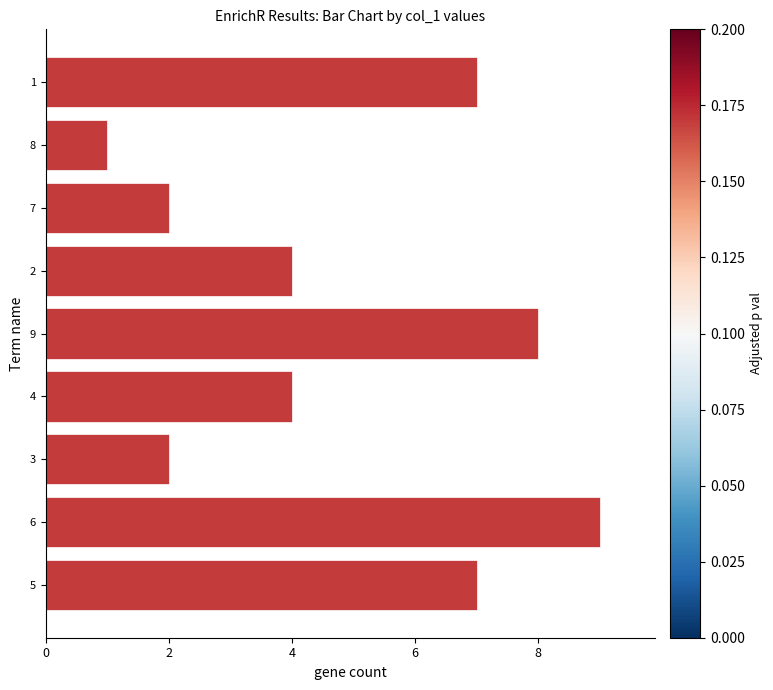

What is the change in value from 5 to 6?

+2